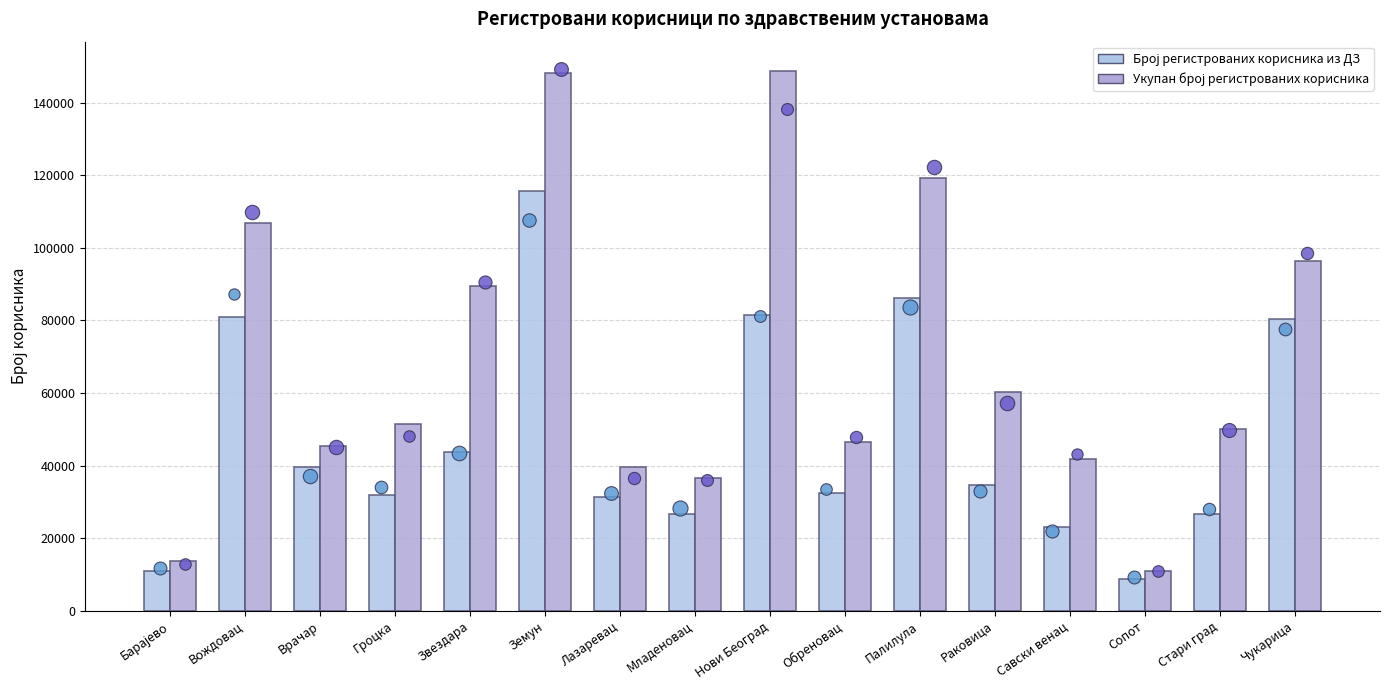

At which category is the sum across all series the highest?

Земун